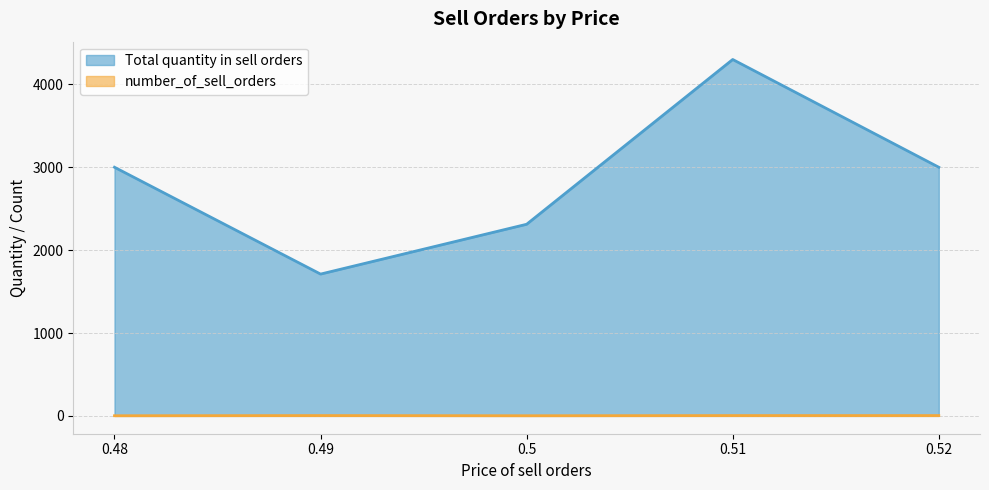

At how many categories does at least one series exceed 1609?

5